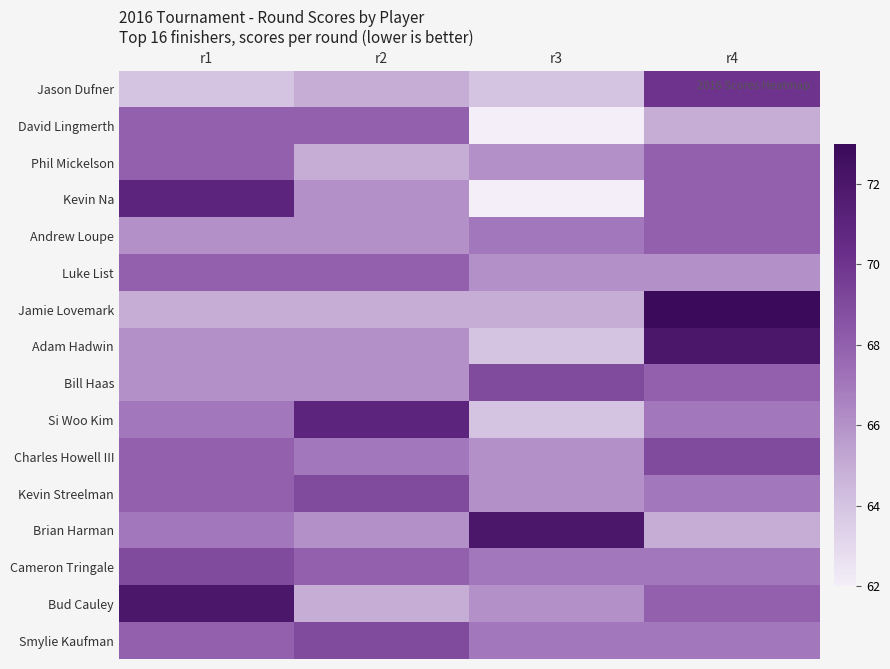

Which label corresponds to the largest value in the chart?

r4